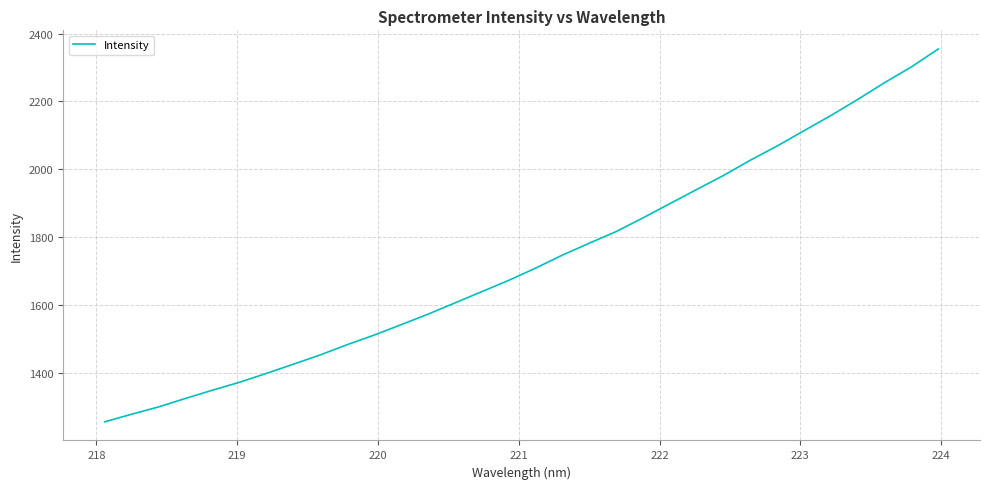

What is the smallest value displayed?

1255.3